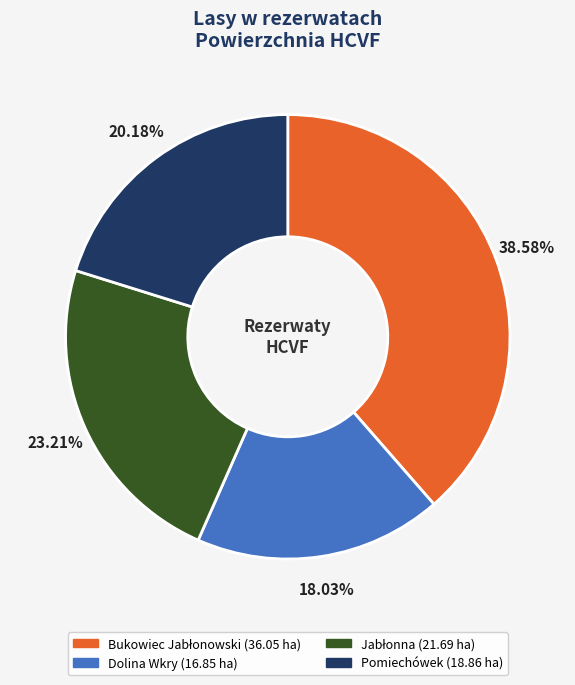

To the nearest percent, what is the average slice percentage?

25%